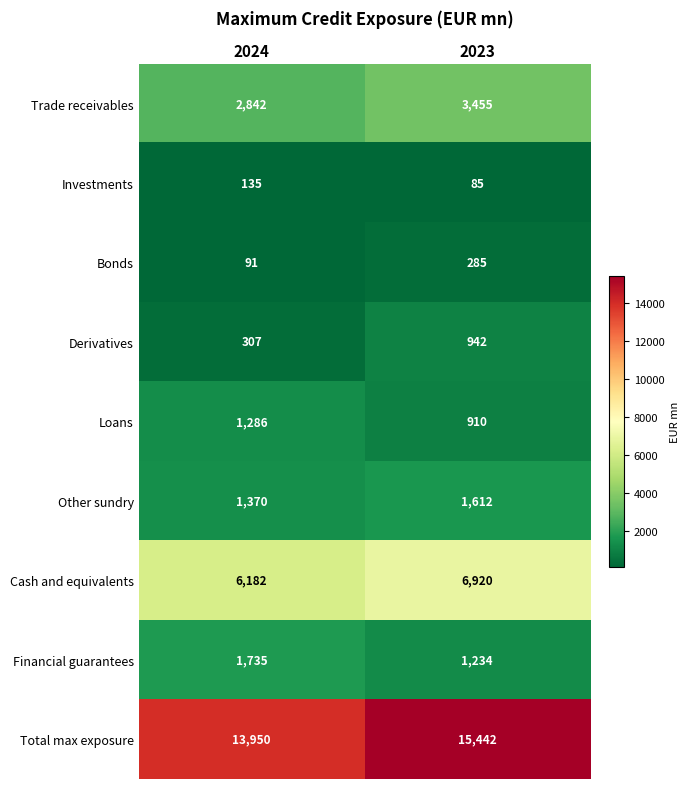

At which category is the sum across all series the highest?

2023